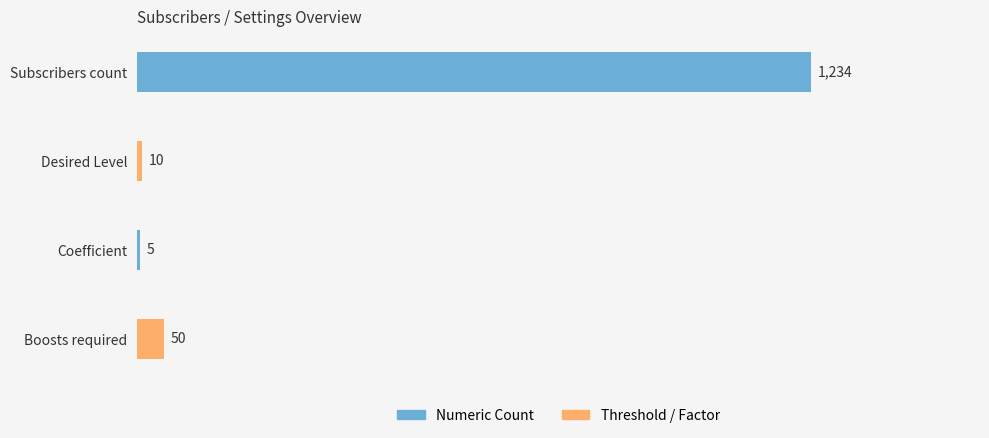

What is the greatest value displayed?

1234